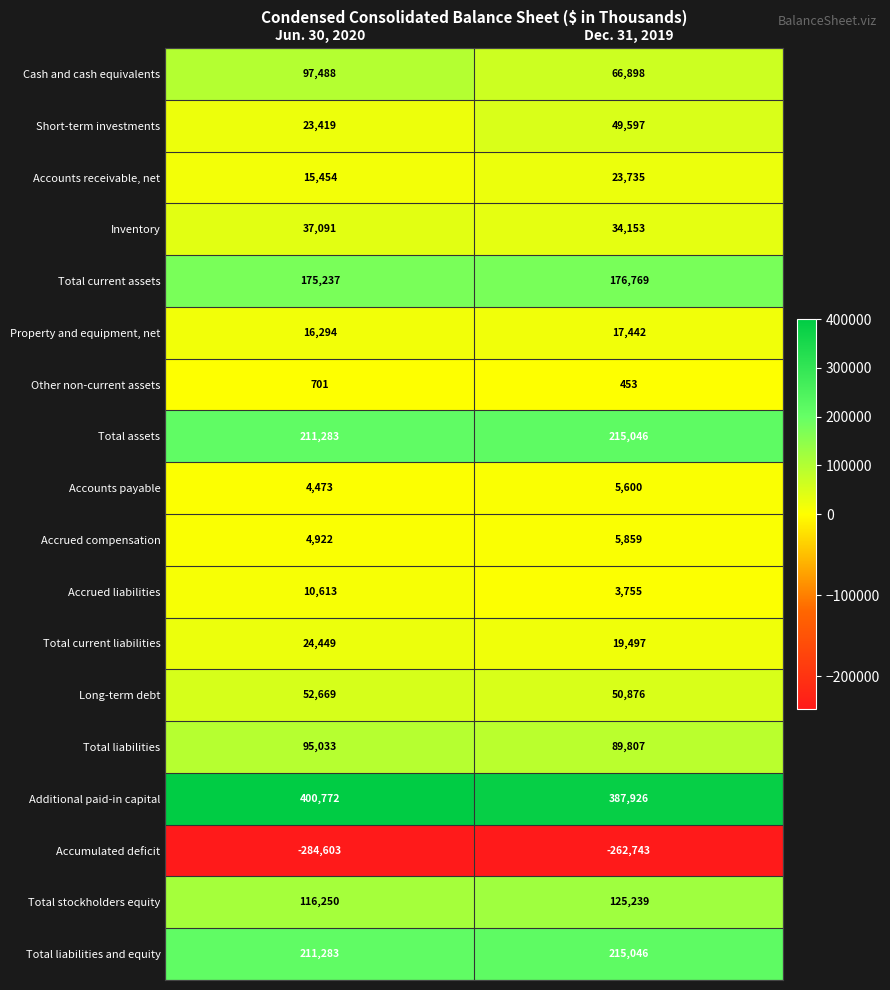

What is the minimum value shown in the chart?

-284603